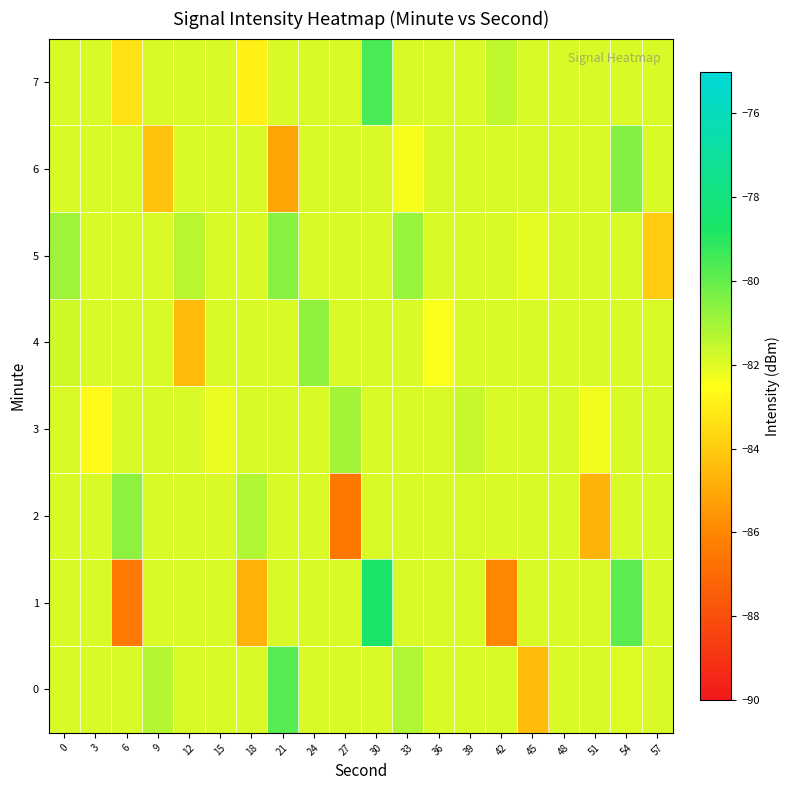

What is the difference between the highest and lowest values at 9?

2.9